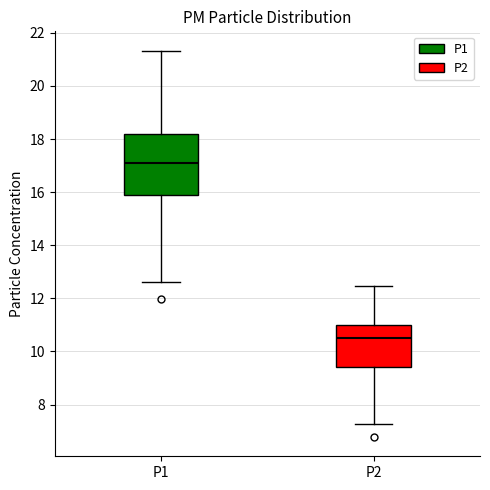

Which box's median line is the highest?

P1